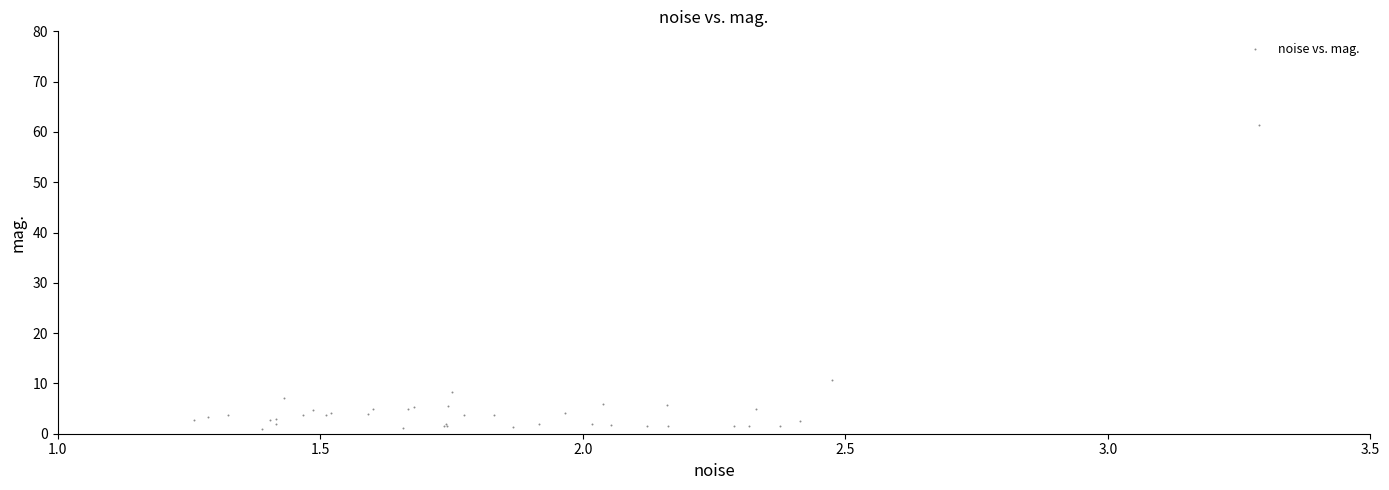

What Y value in the scatter plot is closest to 31?

10.6